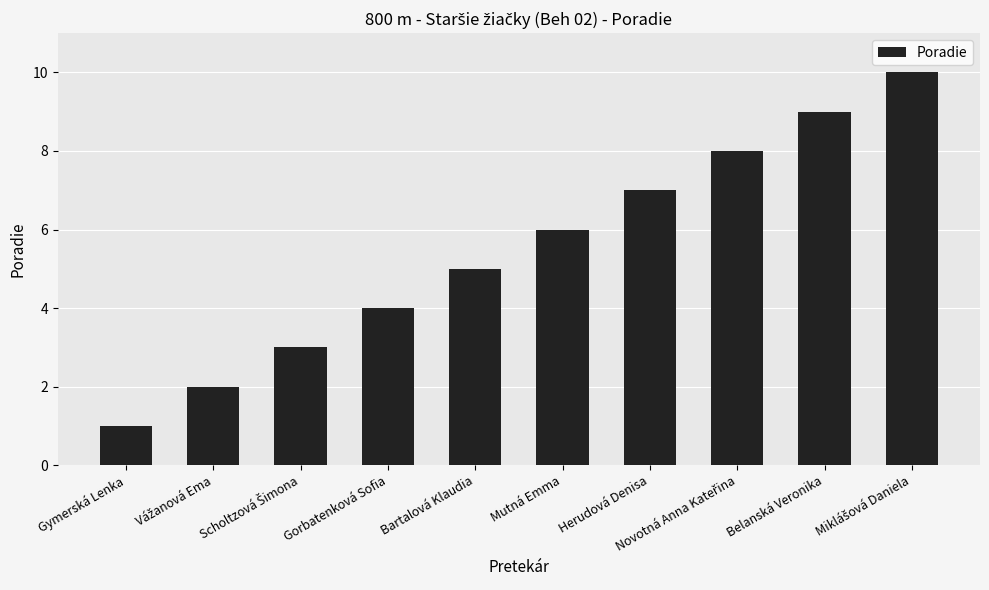

Which has a higher value, Mutná Emma or Gymerská Lenka?

Mutná Emma